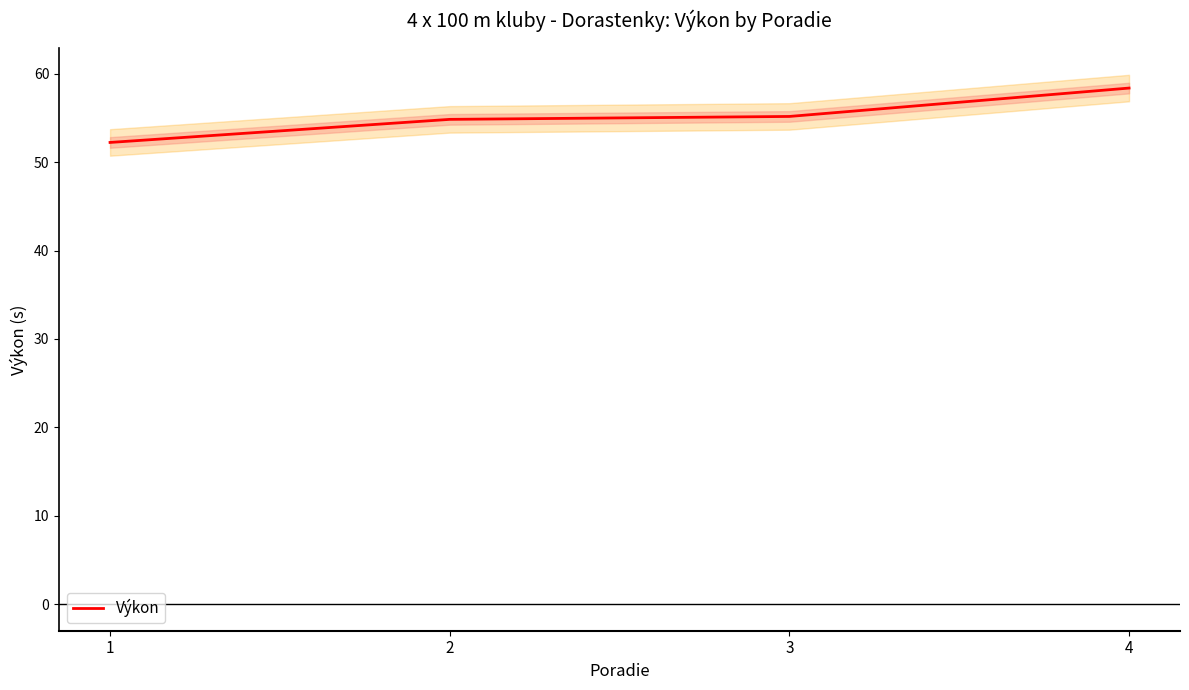

True or false: the data shows 52.2 at 1.

True